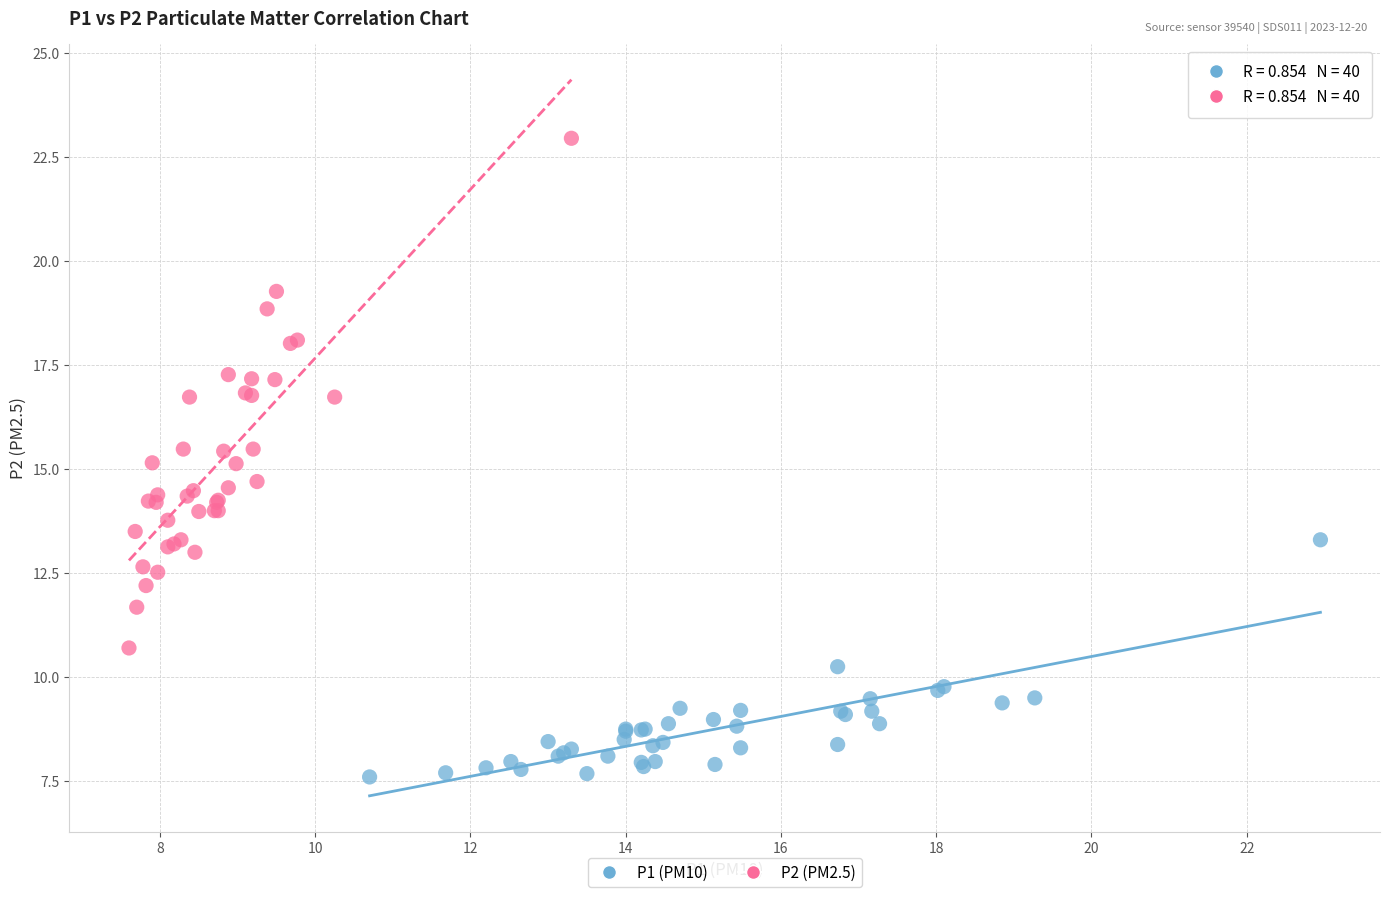

What are all the series names shown in the legend?

P1 (PM10), P2 (PM2.5)